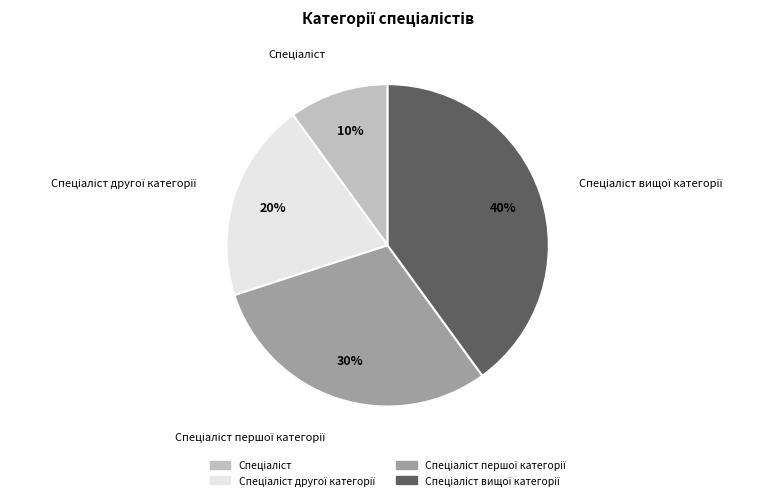

Does any single category account for the majority?

No